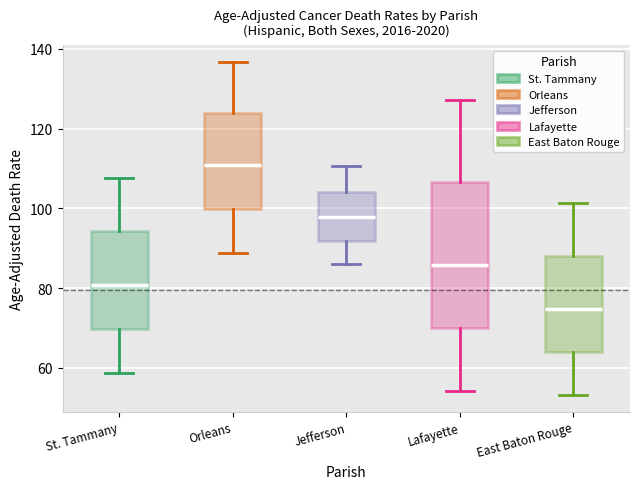

Which box has the lowest median line?

East Baton Rouge